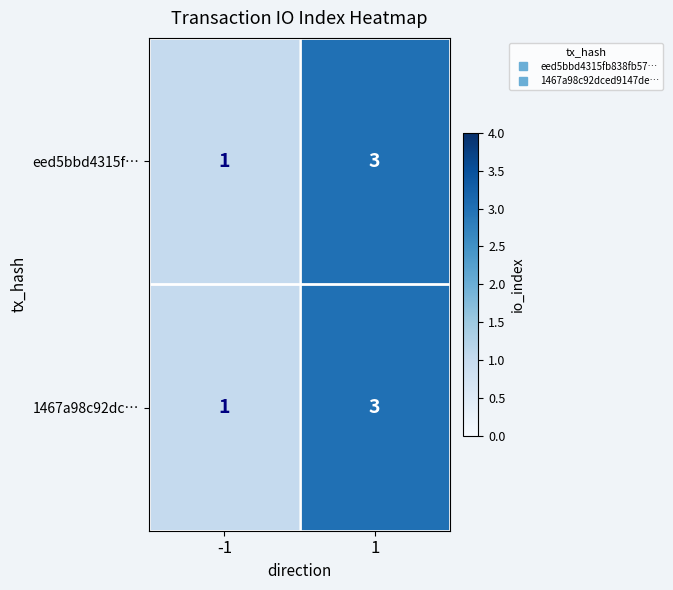

Reading left to right, list all the values displayed in this chart.

eed5bbd4315f…: 1	3
1467a98c92dc…: 1	3